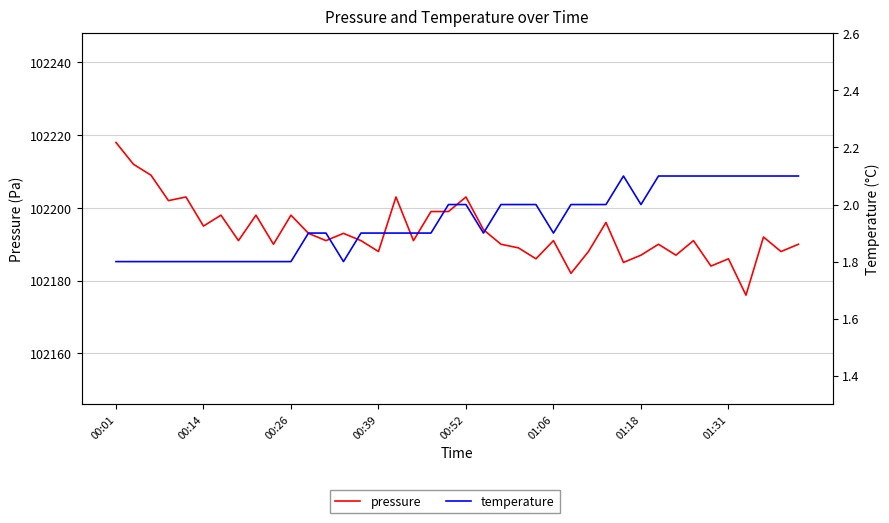

Is the value of temperature at 9 greater than the value of pressure at 16?

No